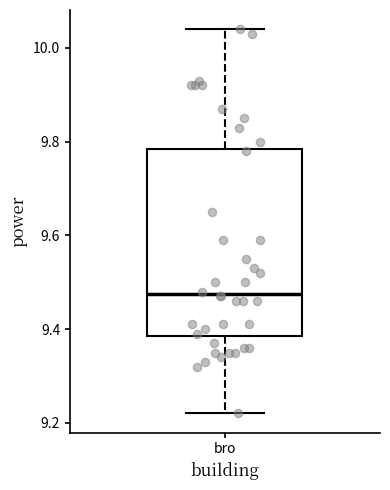

Read this box plot against the y-axis: the position of the median line, the range covered by the box, and the ends of both whiskers. The values are not printed on the chart, so give them approximately, as read against the axis.

median 9.48, box 9.38 to 9.78, whiskers 9.22 to 10.04